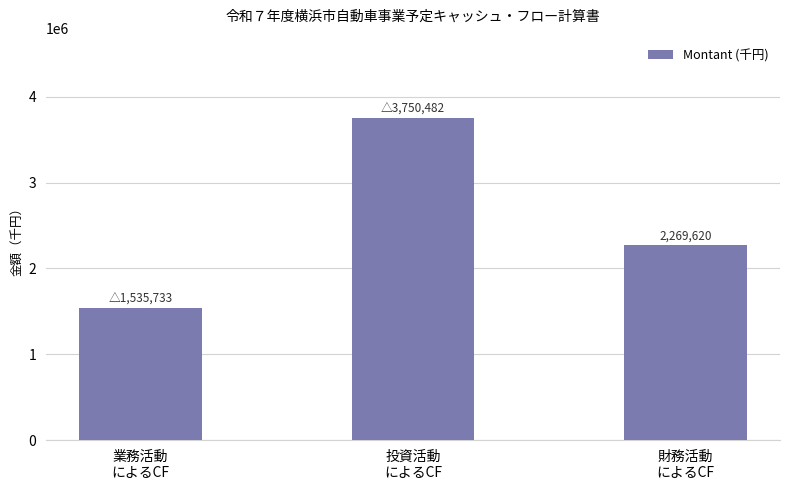

What is the difference between the second highest and minimum values?

733887